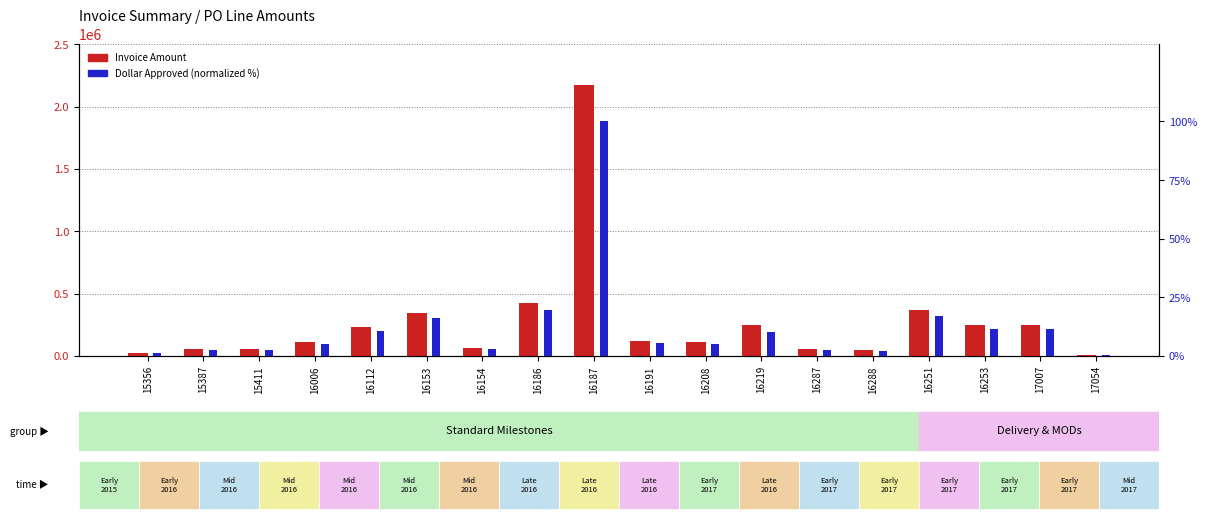

Reading left to right, extract all data points from this chart.

Invoice Amount: 27287.0	54574.0	54574.0	114938.0	229876.1	348187.3	65586.9	429016.5	2176170.5	116974.0	114938.0	246170.1	59400.0	50000.0	371023.7	247349.2	247349.2	11830.0
Dollar Approved (normalized): 1.3	2.5	2.5	5.3	10.6	16.0	3.0	19.7	100.0	5.4	5.3	10.2	2.7	2.3	17.0	11.4	11.4	0.5